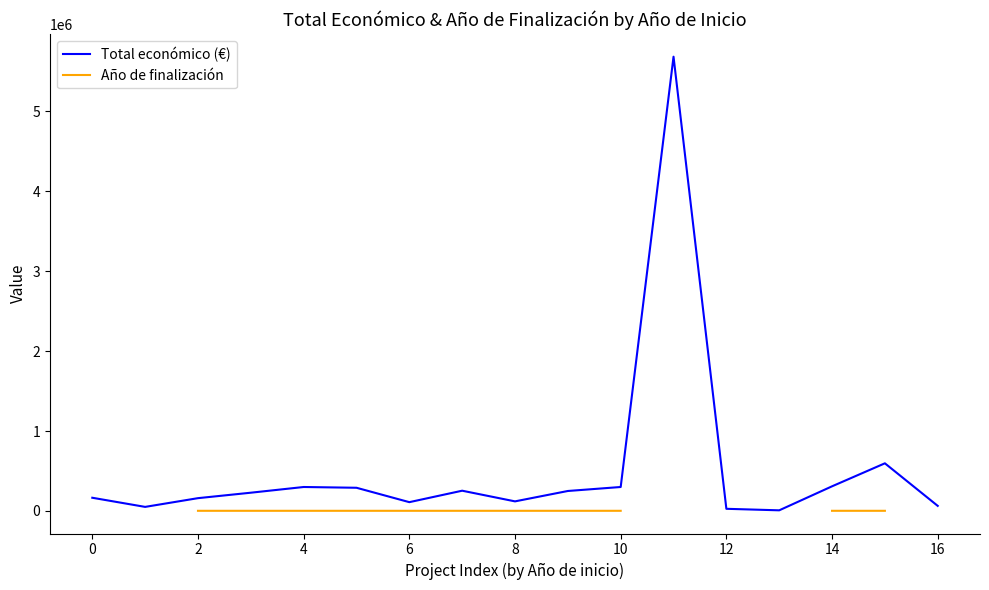

Is the value of Año de finalización at 2 greater than the value of Total económico (€) at 4?

No